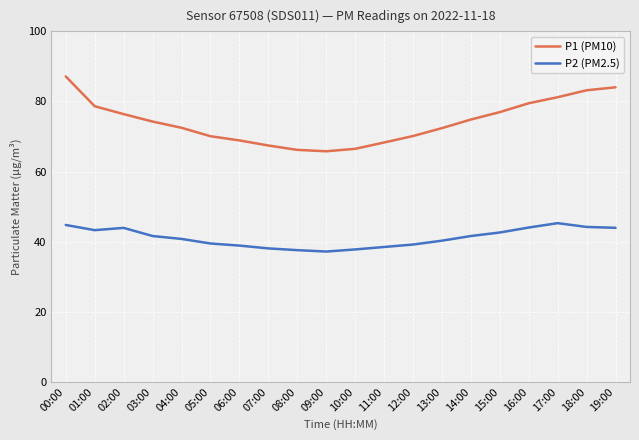

True or false: P1 (PM10) and P2 (PM2.5) intersect in this chart.

False